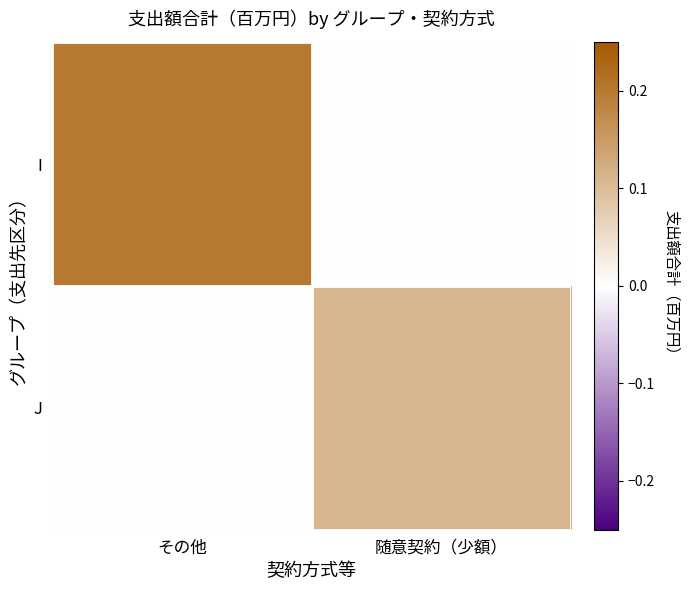

Which series has the largest total across all categories?

I